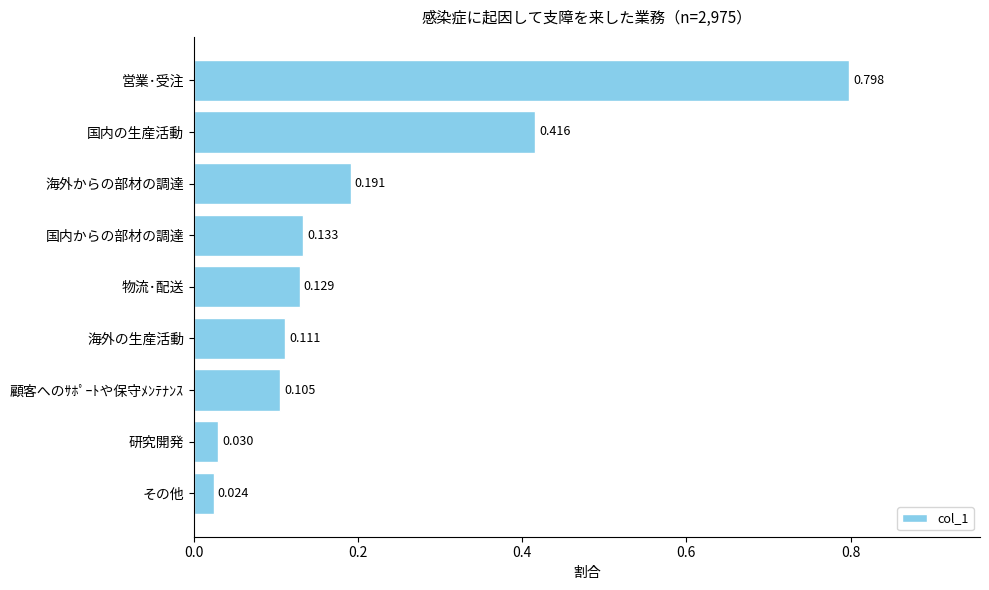

What is the maximum value shown in the chart?

0.8